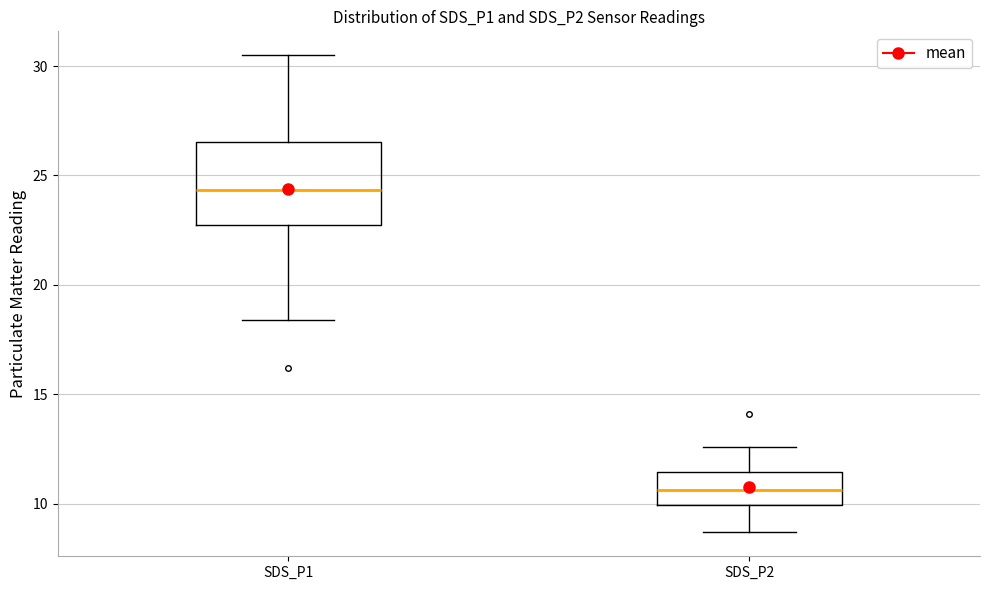

Which box has the lowest median line?

SDS_P2